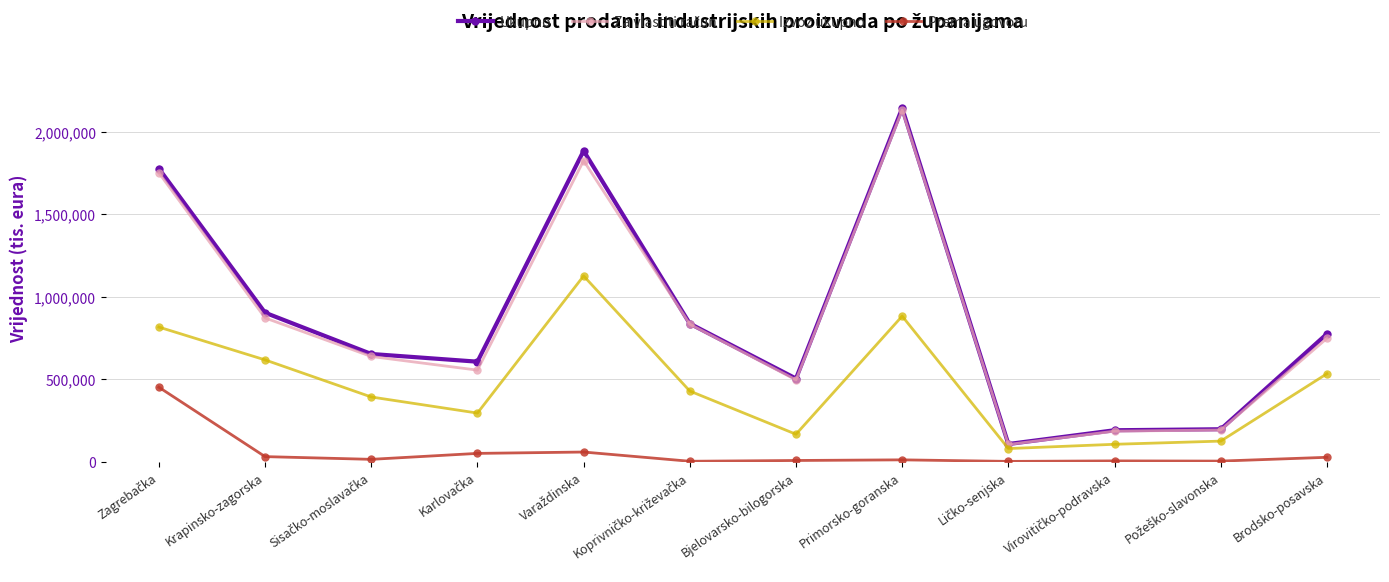

The Izvoz ukupno series shows 272507 at Bjelovarsko-bilogorska. True or false?

False